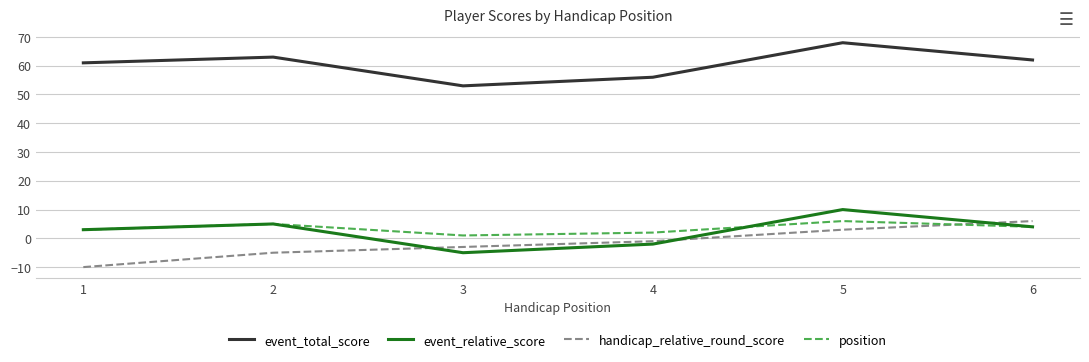

True or false: event_relative_score and event_total_score cross at least once.

False